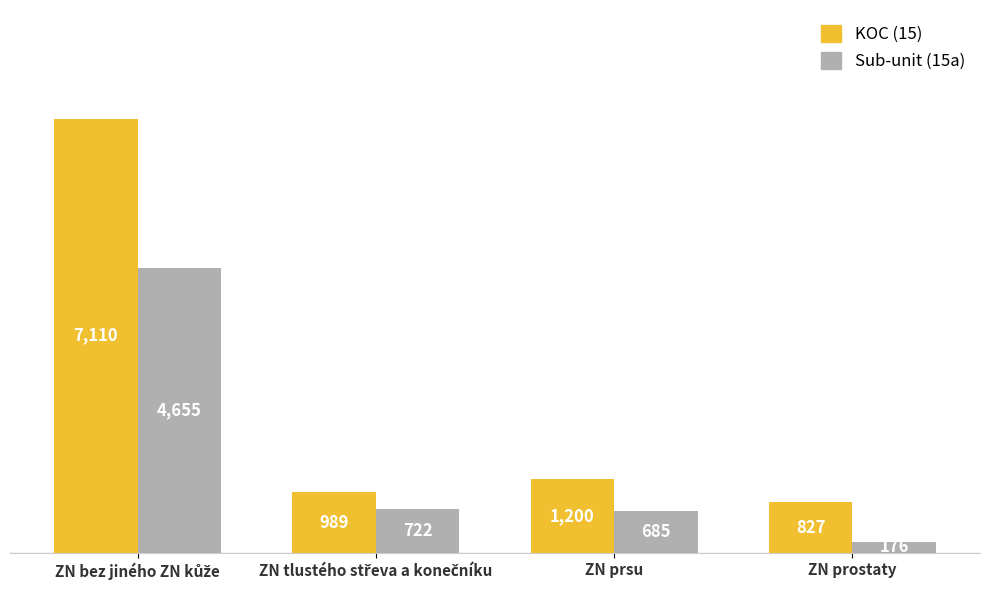

The value of Sub-unit (15a) at ZN prsu is 260. True or false?

False